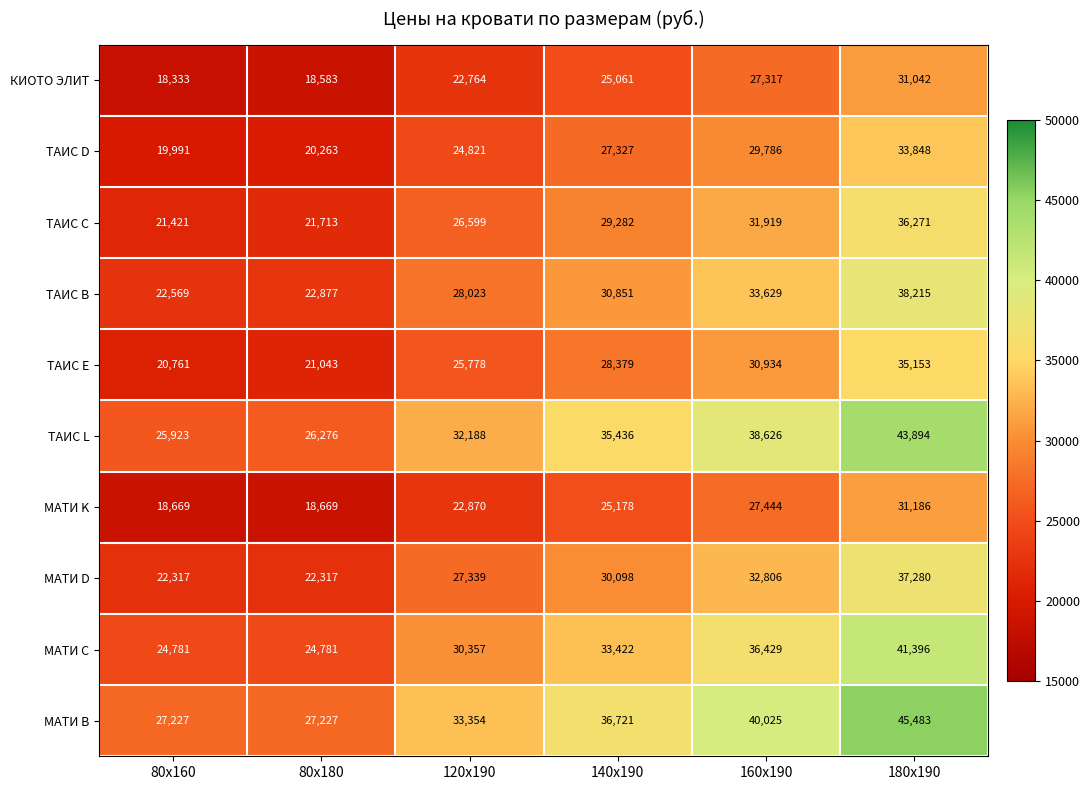

Rank the series by their maximum value, from highest to lowest.

МАТИ B, ТАИС L, МАТИ C, ТАИС B, МАТИ D, ТАИС C, ТАИС Е, ТАИС D, МАТИ K, КИОТО ЭЛИТ